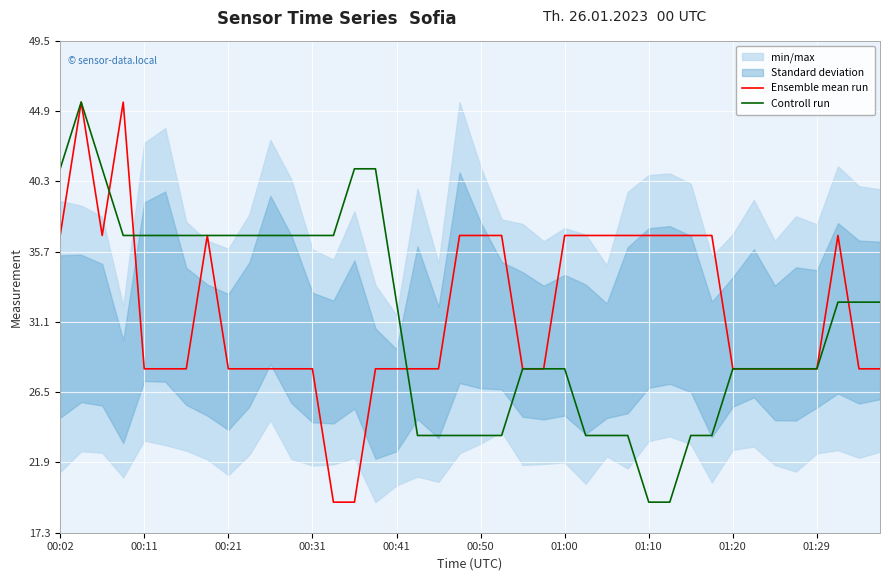

Is this an area chart (filled region under the line)?

No